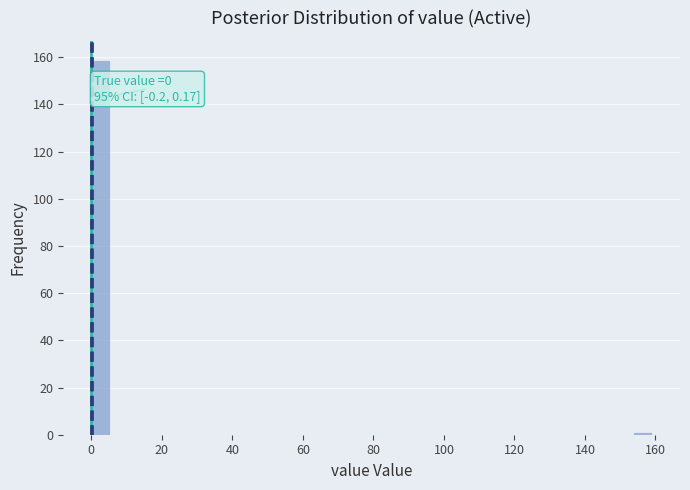

Read against the x-axis, roughly where is the centre of the tallest bar?

2